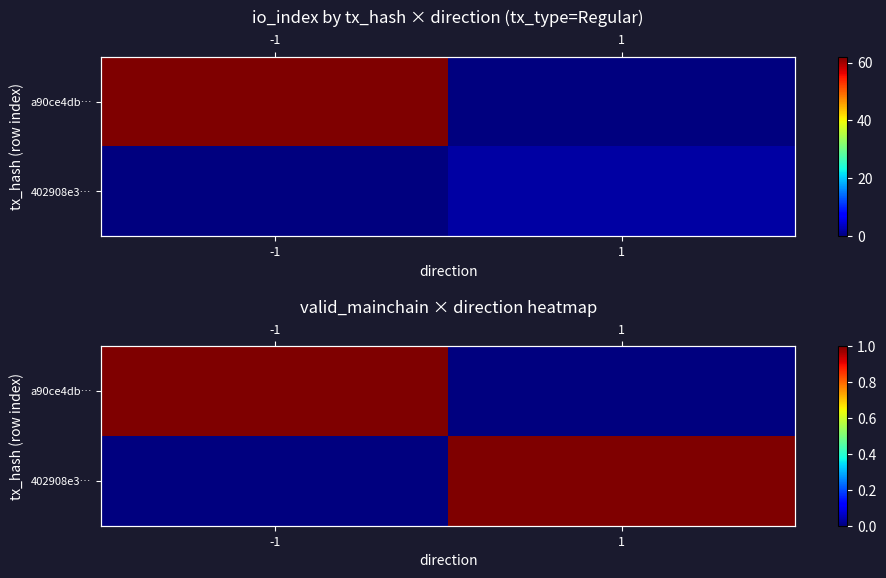

What is the total value across all series at 1?

1